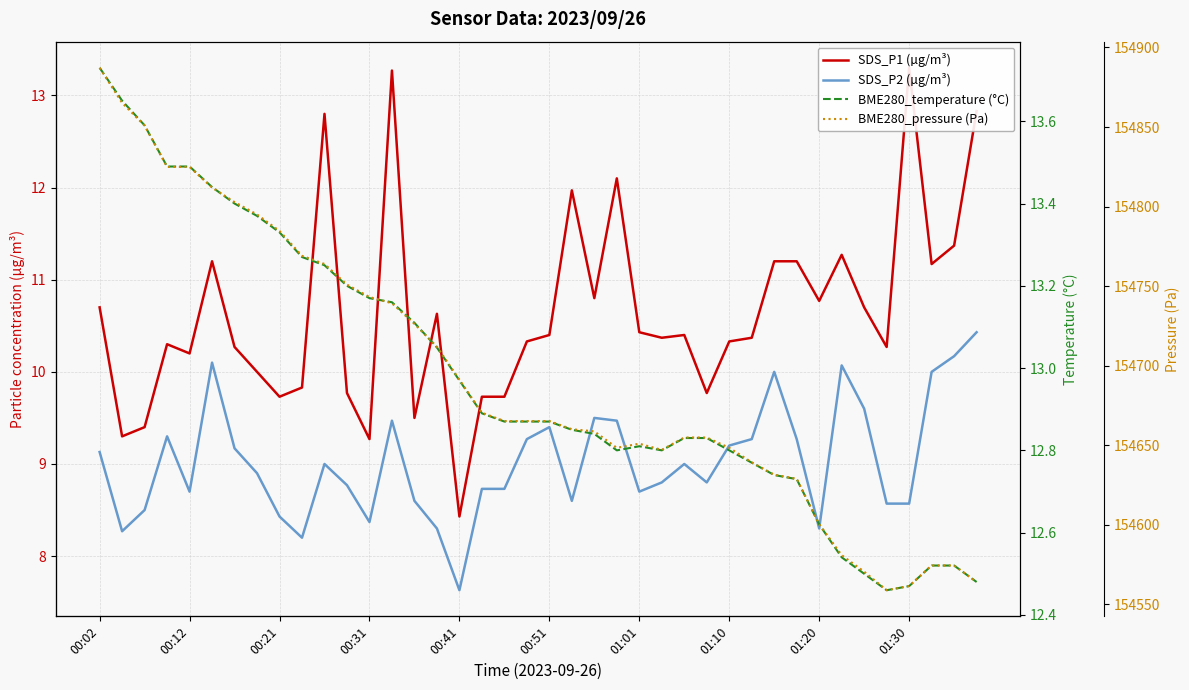

How many interior local valleys does the SDS_P2 (µg/m³) series have?

9